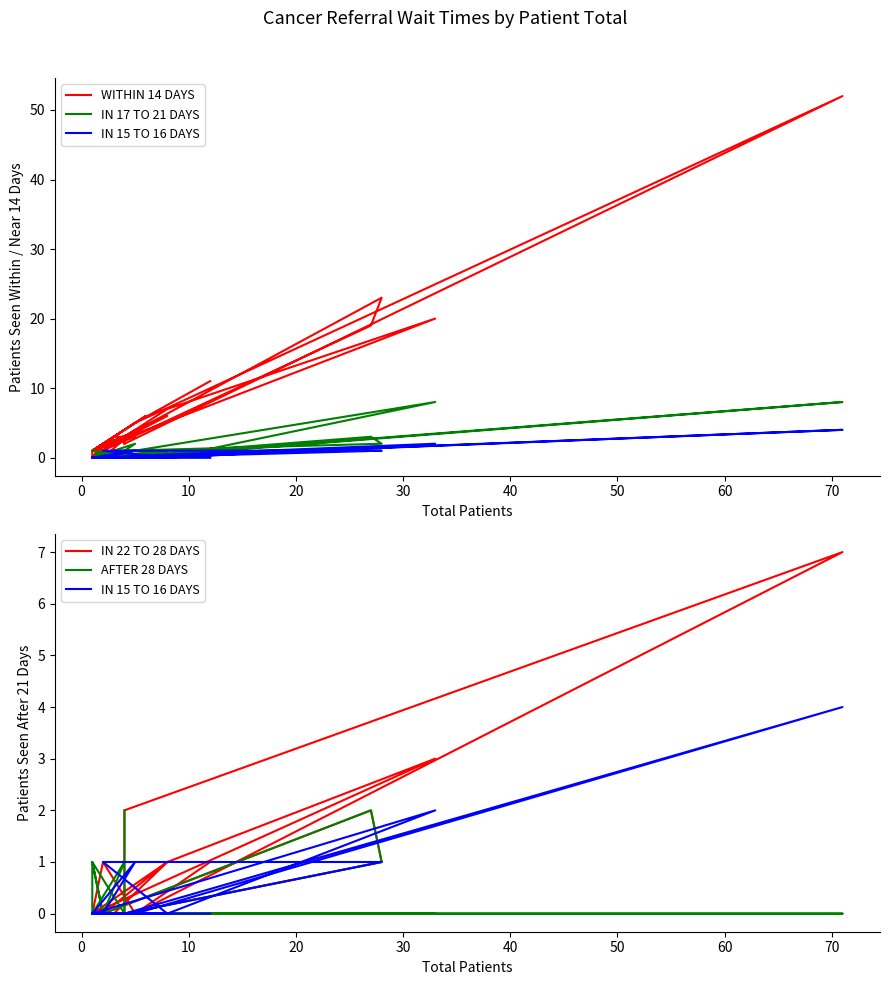

How many positive values does the IN 15 TO 16 DAYS series have?

6